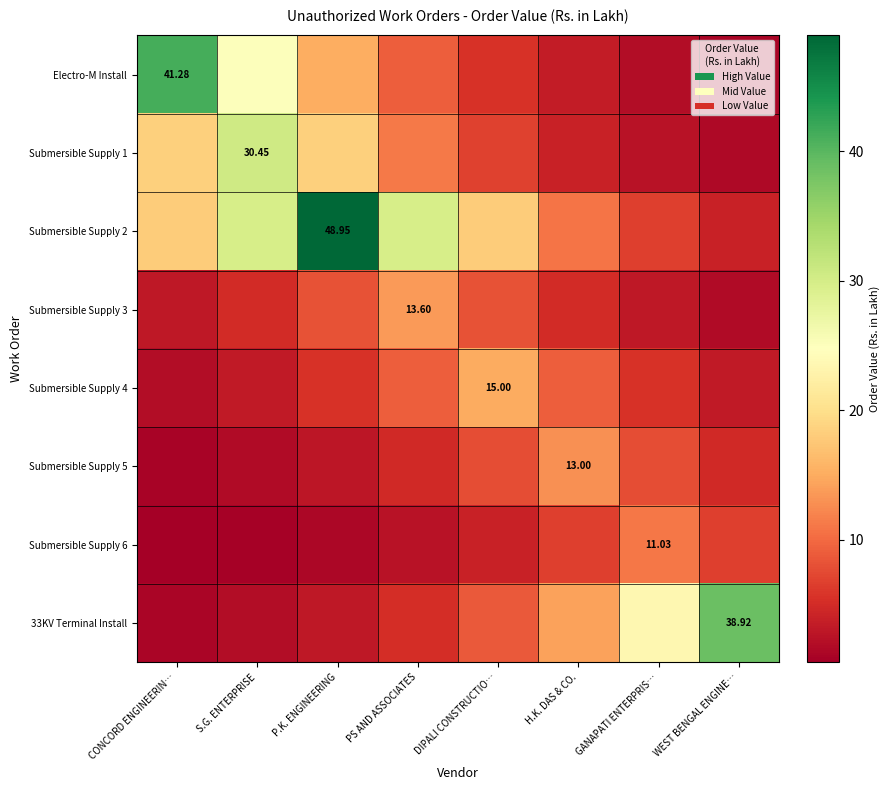

Count the number of data series in this chart.

8